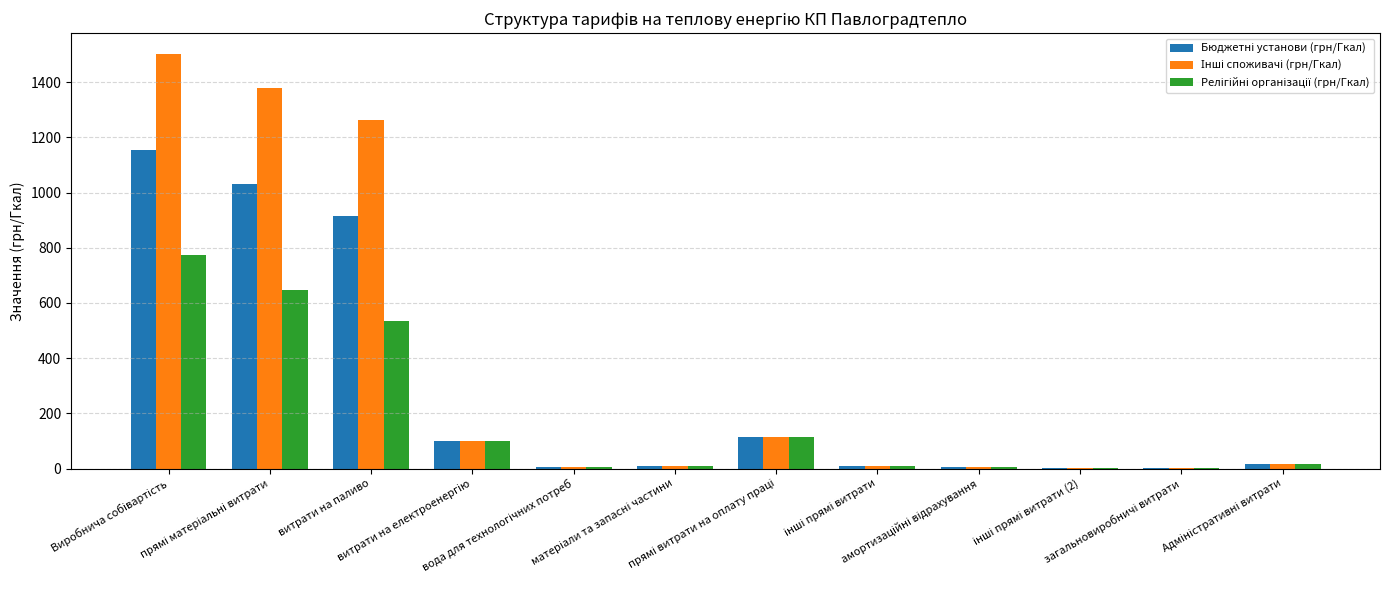

What is the maximum value shown in the chart?

1502.5